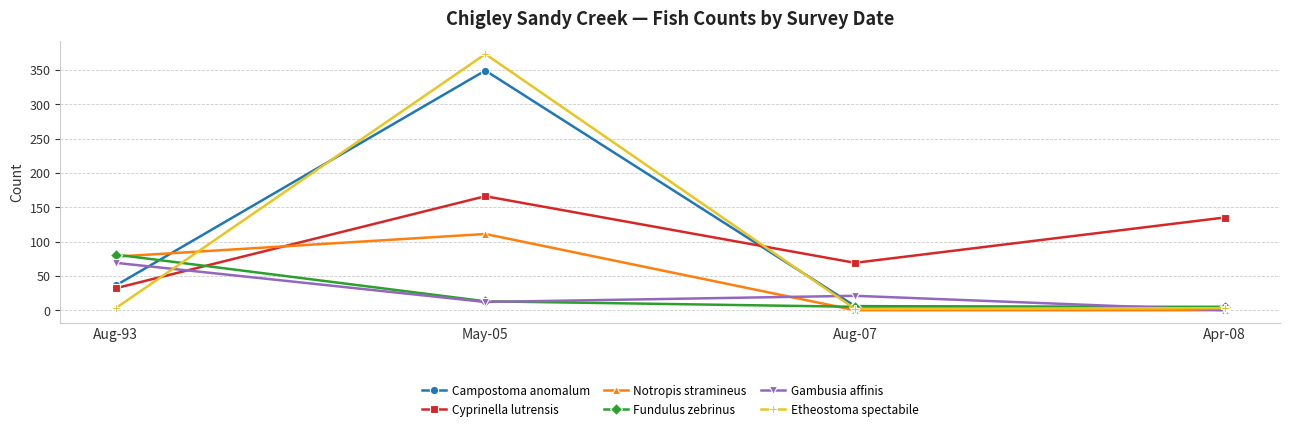

True or false: Campostoma anomalum has more than 2 points higher than both neighbors.

False